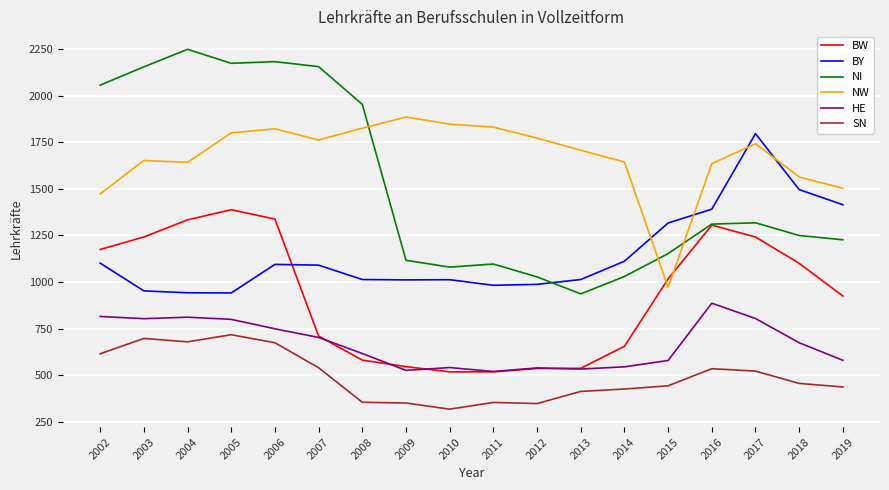

At how many categories does at least one series exceed 898?

18